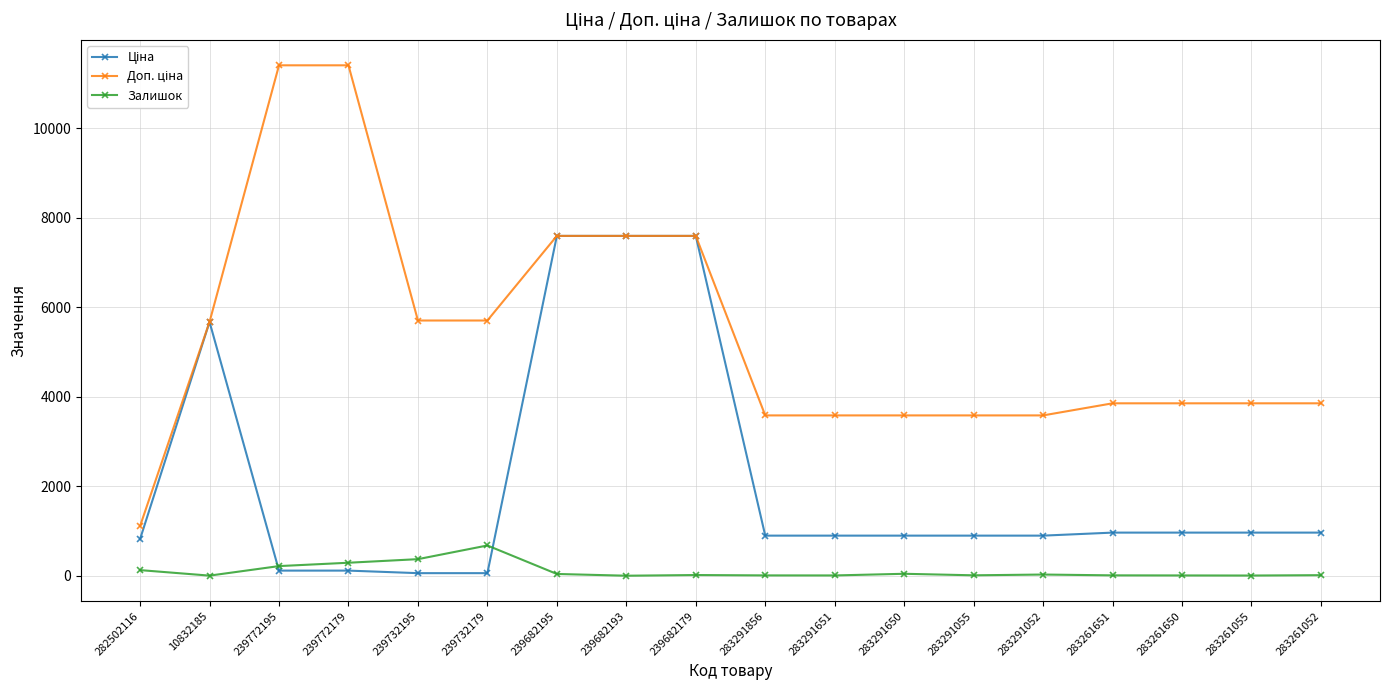

True or false: Залишок has a value of 676.0 at 239732179.

True